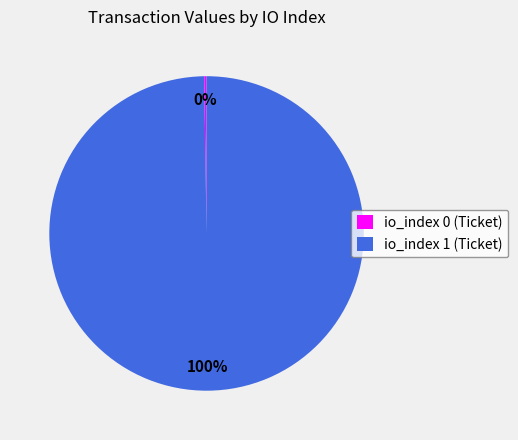

What is the largest slice in the pie chart?

io_index 1 (Ticket)